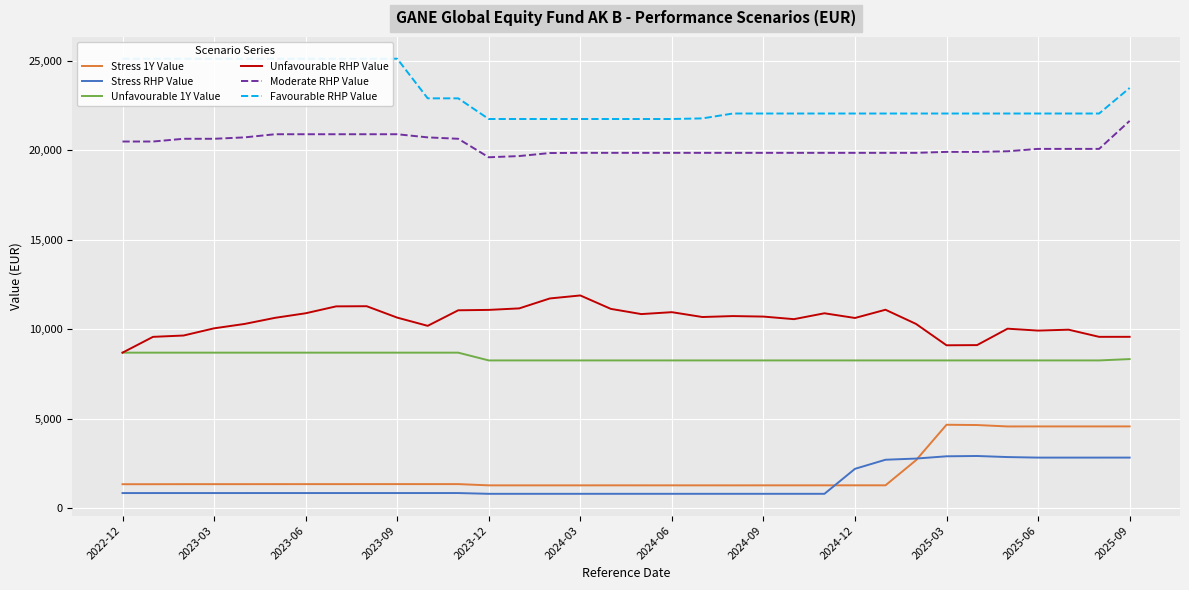

Does the chart display data point markers on the line(s)?

No